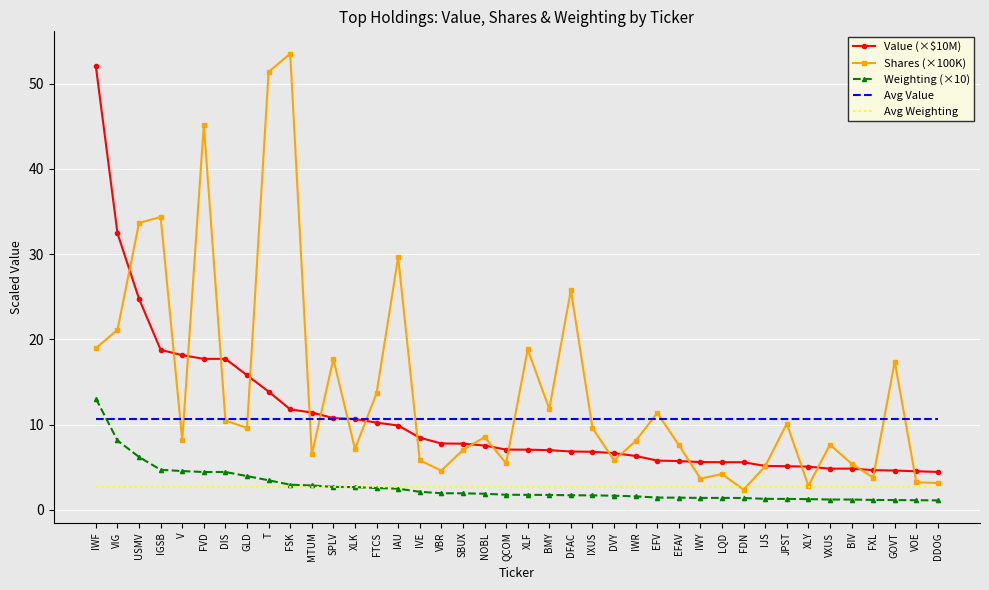

Which series has the largest range (max minus min)?

Shares (×100K)